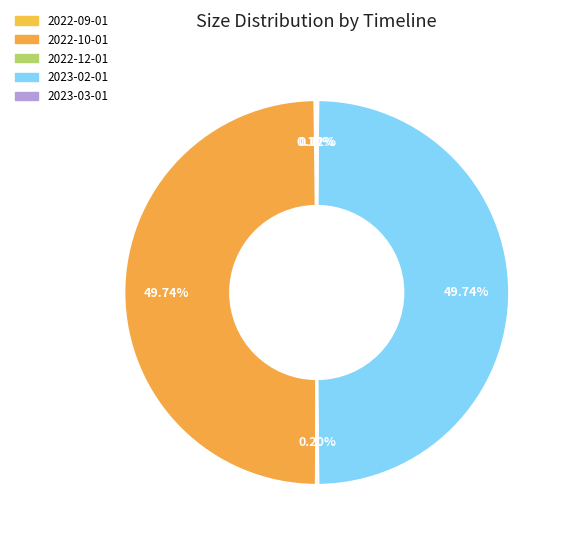

What is the largest slice in the pie chart?

2023-02-01